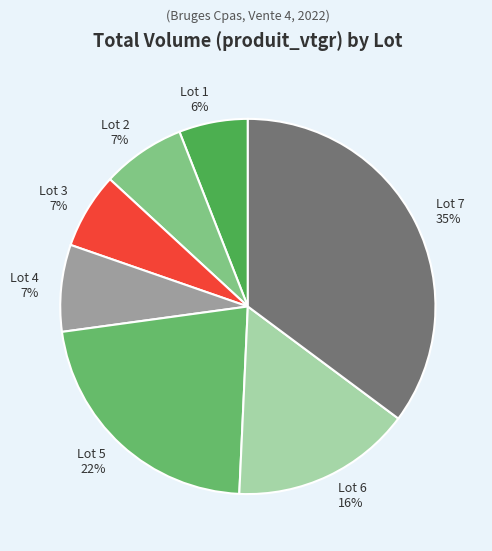

To the nearest percent, what portion does Lot 5 represent?

22%